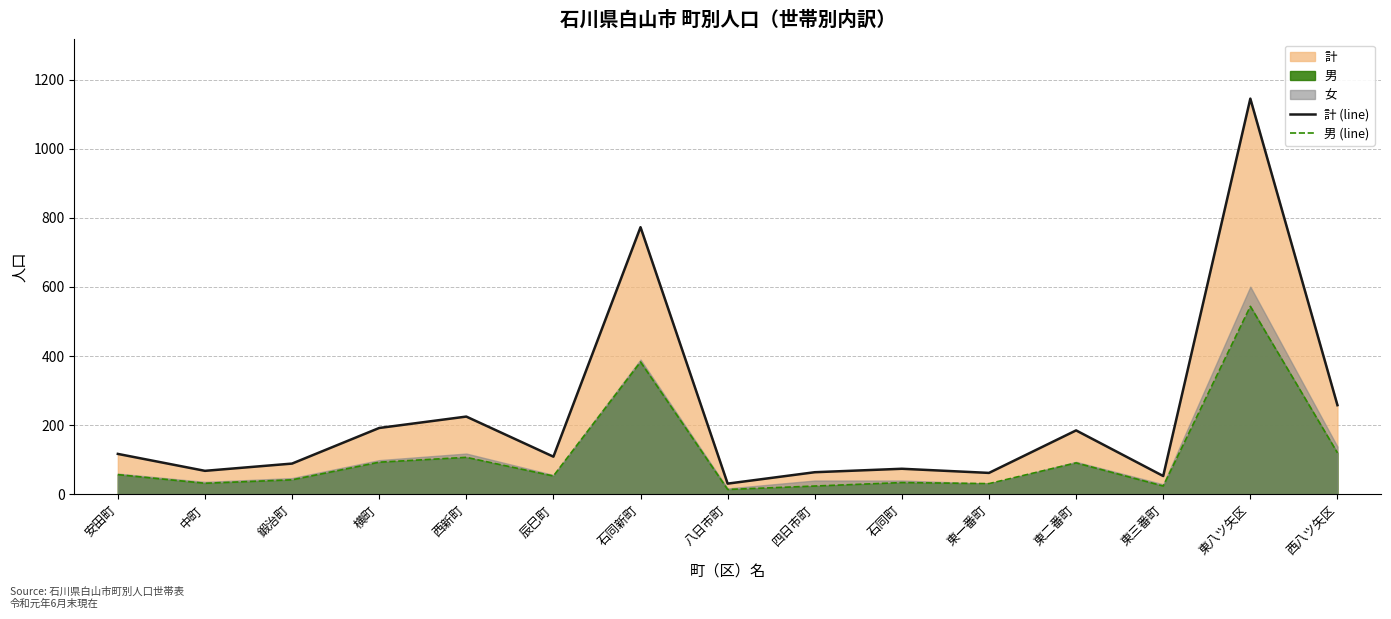

Reading right to left, what are all the values shown in this chart?

計 (line): 258	1145	53	185	62	74	64	31	773	109	225	192	89	68	117
男 (line): 120	544	24	91	31	34	24	14	383	53	107	93	42	32	57